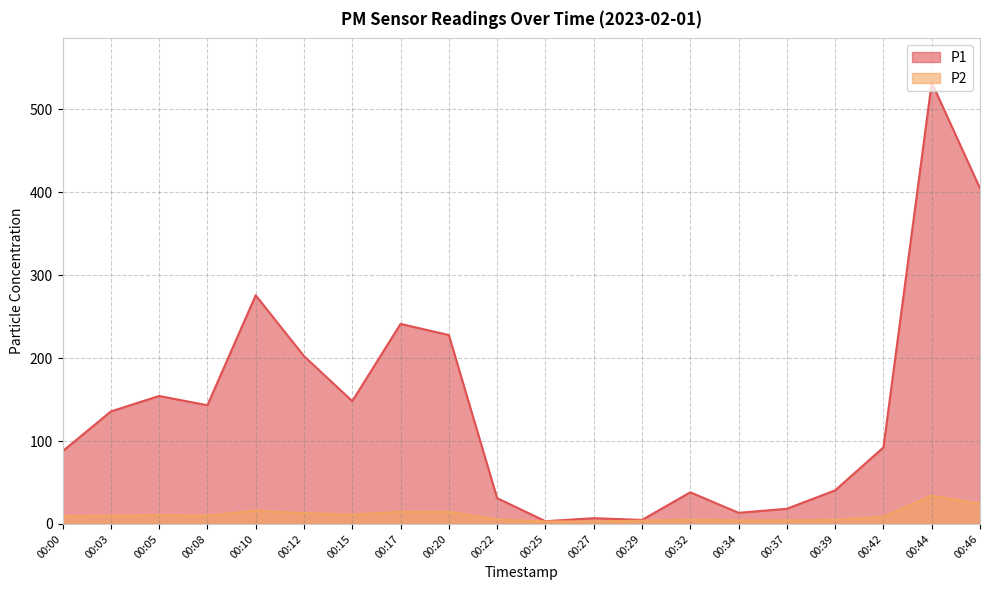

What is the sum of the P2 values at 00:39 and 00:22?

10.4